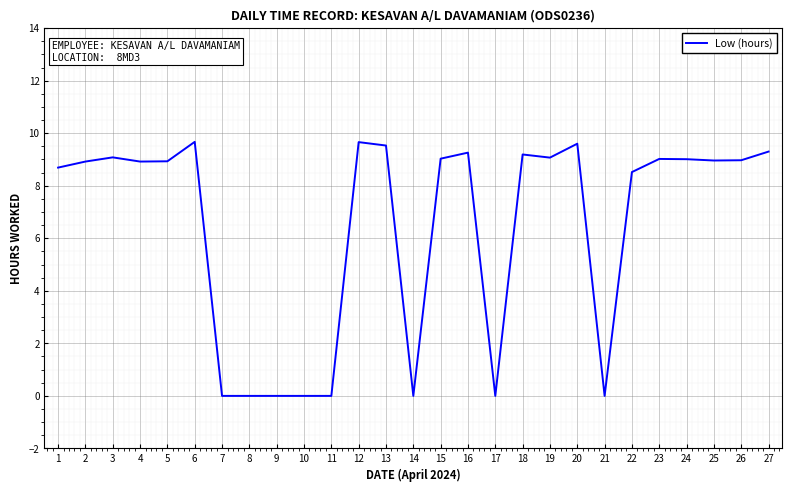

What is the maximum value shown in the chart?

9.7